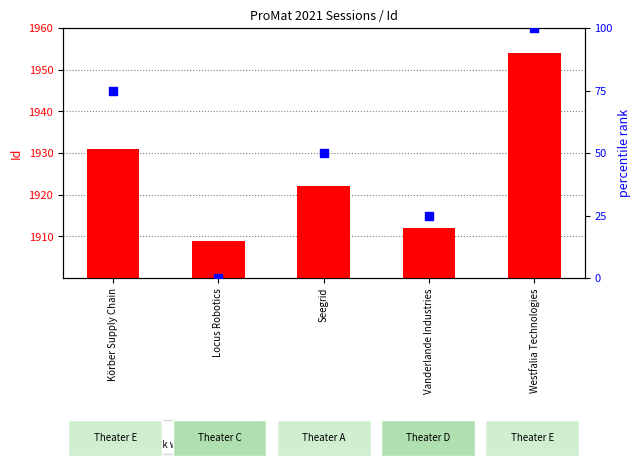

At which category is the sum across all series the highest?

Westfalia Technologies